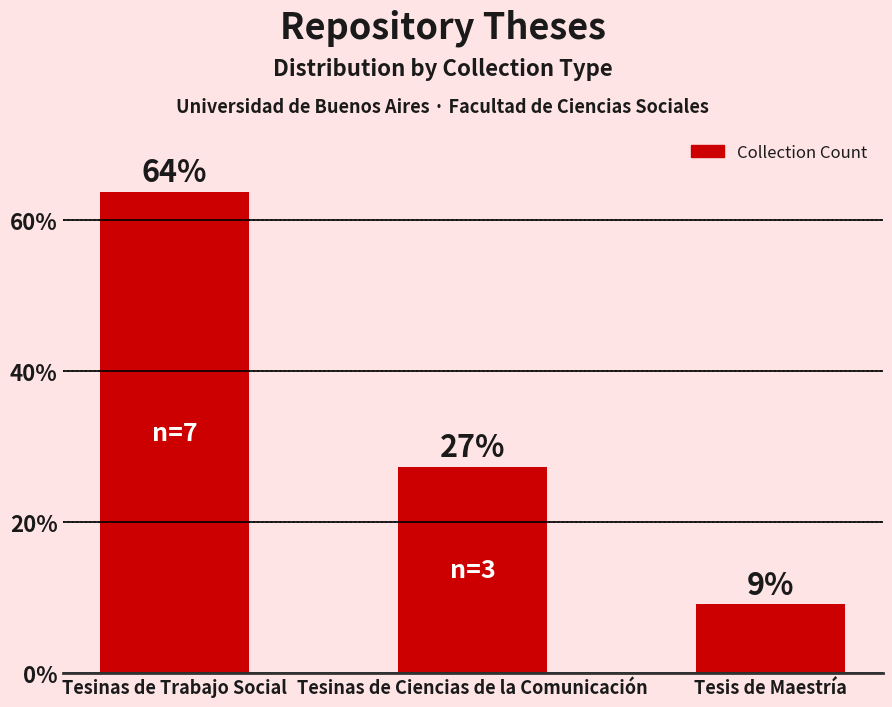

How many bars are there in total?

3